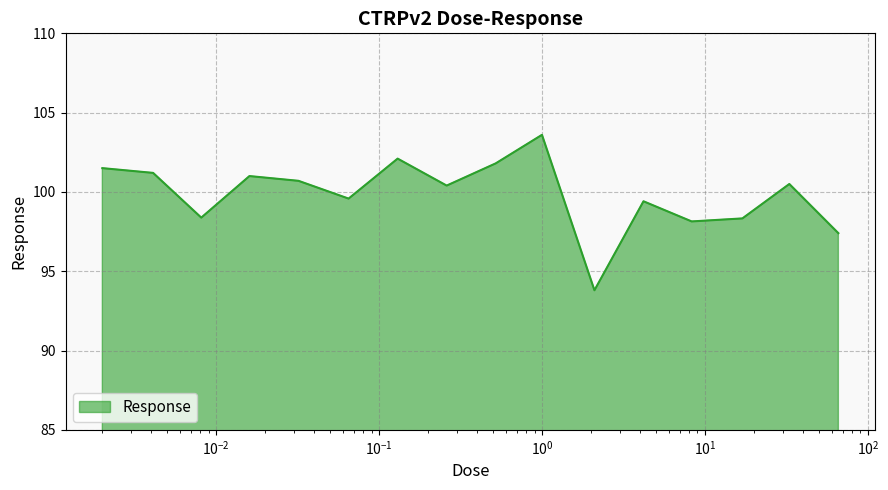

What is the difference between the maximum and minimum values?

9.8